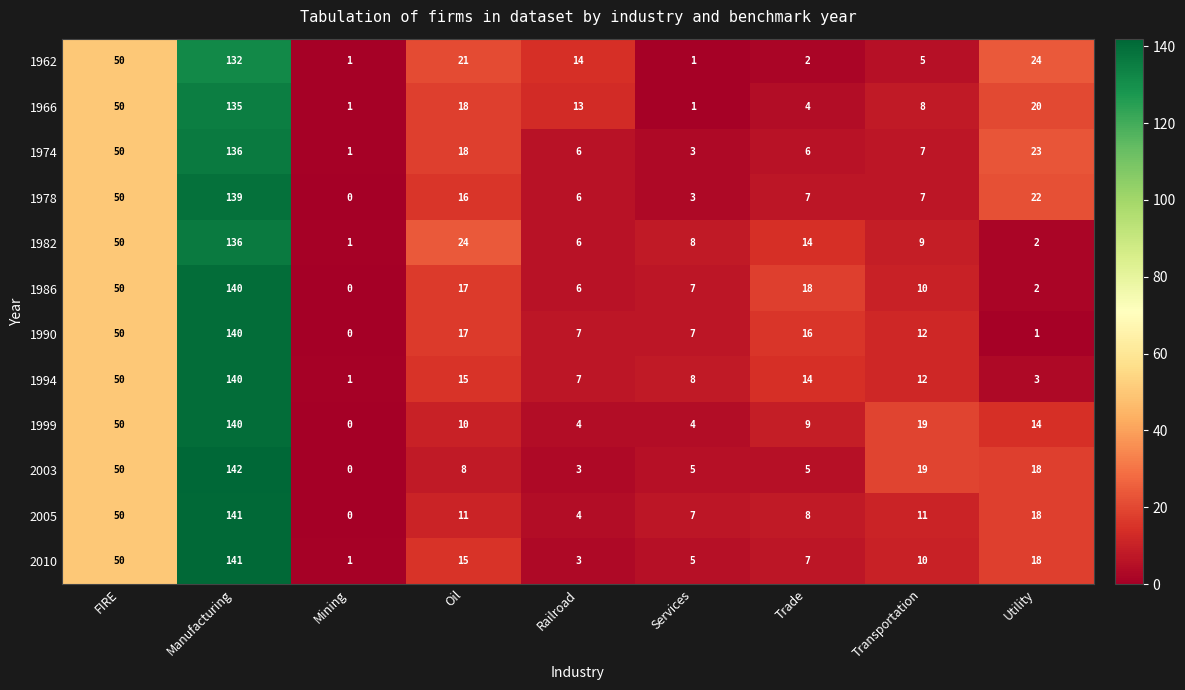

Between Manufacturing and Oil, which series saw the biggest shift?

2003